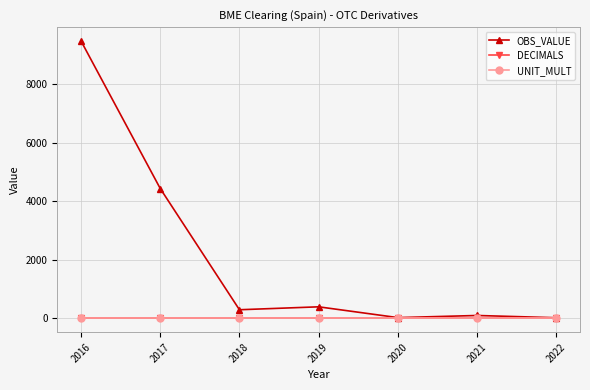

Is it true that DECIMALS equals 0 at 2017?

True